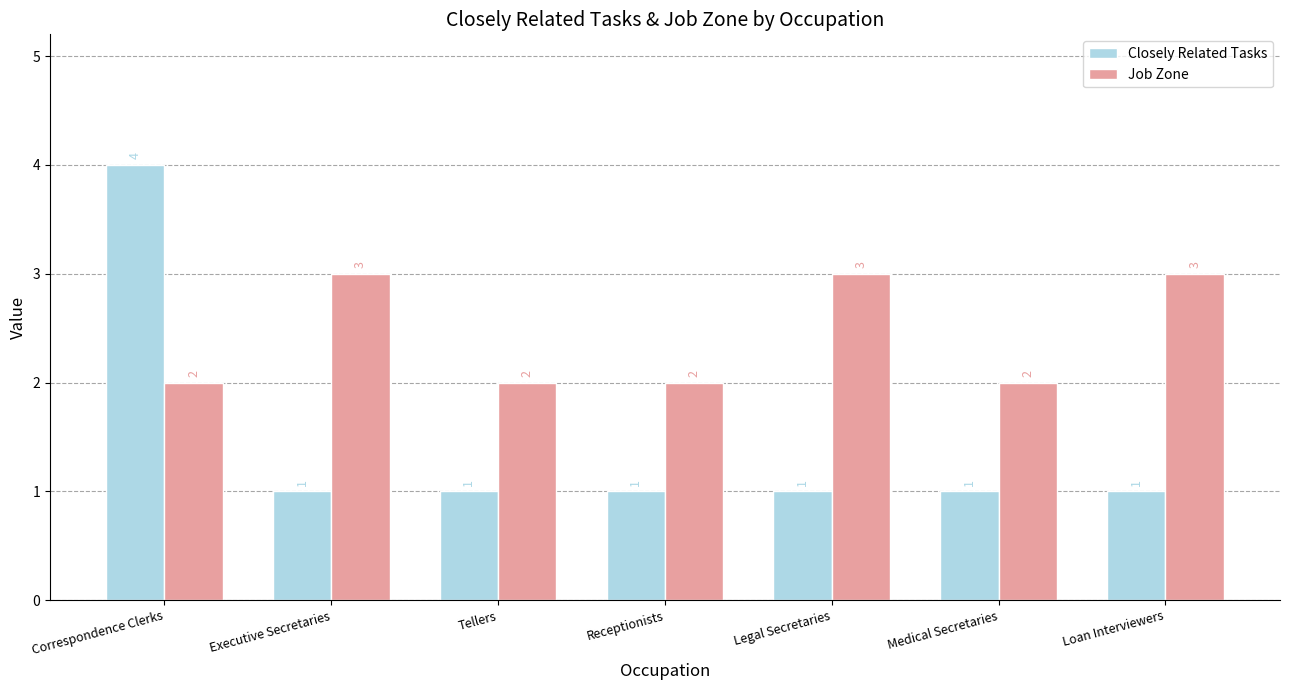

What position from the right is Medical Secretaries?

2